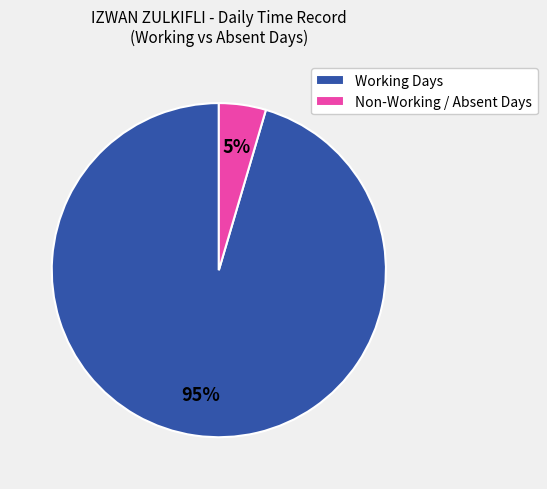

Which slice is the largest?

Working Days